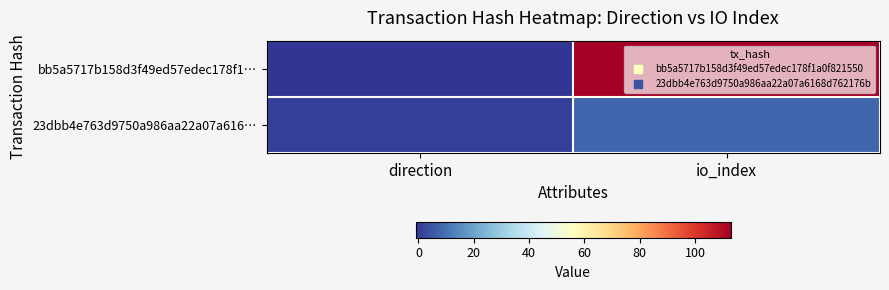

Reading left to right, list all the values displayed in this chart.

bb5a5717b158d3f49ed57edec178f1…: direction=-1	io_index=113
23dbb4e763d9750a986aa22a07a616…: direction=1	io_index=8